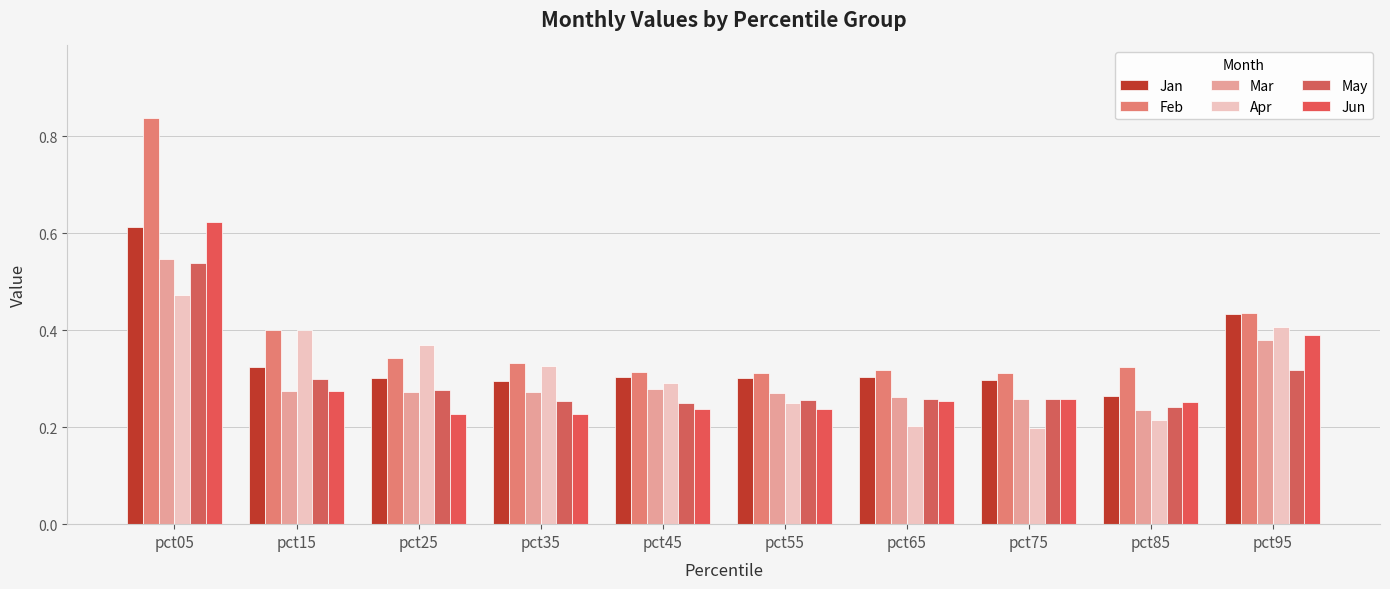

What is the value of the Apr bar at the 1st from the left?

0.5